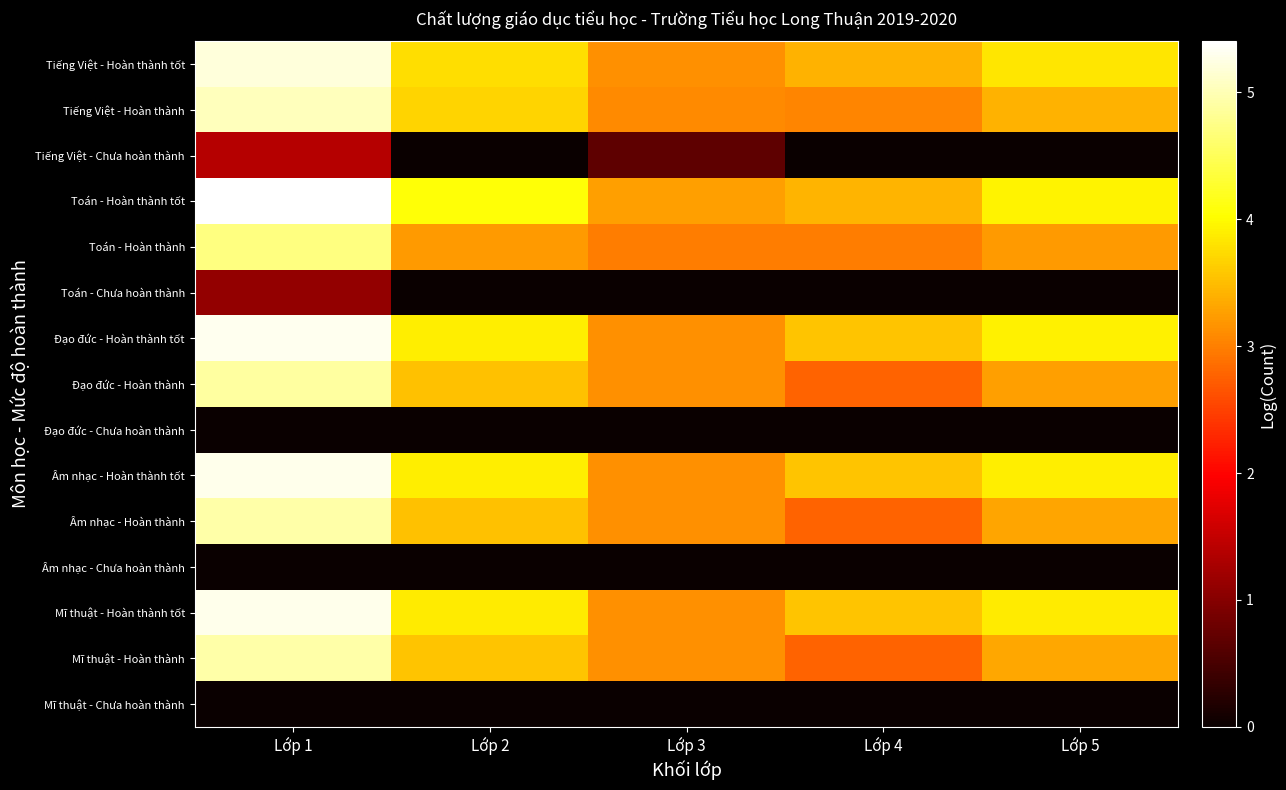

Reading left to right, extract all data points from this chart.

Tiếng Việt - Hoàn thành tốt: Lớp 1=5.2	Lớp 2=3.8	Lớp 3=3.1	Lớp 4=3.4	Lớp 5=3.8
Tiếng Việt - Hoàn thành: Lớp 1=5.0	Lớp 2=3.7	Lớp 3=3.1	Lớp 4=3.0	Lớp 5=3.4
Tiếng Việt - Chưa hoàn thành: Lớp 1=1.4	Lớp 2=0.0	Lớp 3=0.7	Lớp 4=0.0	Lớp 5=0.0
Toán - Hoàn thành tốt: Lớp 1=5.4	Lớp 2=4.1	Lớp 3=3.3	Lớp 4=3.4	Lớp 5=3.9
Toán - Hoàn thành: Lớp 1=4.7	Lớp 2=3.2	Lớp 3=3.0	Lớp 4=3.0	Lớp 5=3.2
Toán - Chưa hoàn thành: Lớp 1=1.1	Lớp 2=0.0	Lớp 3=0.0	Lớp 4=0.0	Lớp 5=0.0
Đạo đức - Hoàn thành tốt: Lớp 1=5.3	Lớp 2=3.9	Lớp 3=3.1	Lớp 4=3.6	Lớp 5=3.9
Đạo đức - Hoàn thành: Lớp 1=4.9	Lớp 2=3.5	Lớp 3=3.1	Lớp 4=2.8	Lớp 5=3.3
Đạo đức - Chưa hoàn thành: Lớp 1=0.0	Lớp 2=0.0	Lớp 3=0.0	Lớp 4=0.0	Lớp 5=0.0
Âm nhạc - Hoàn thành tốt: Lớp 1=5.3	Lớp 2=3.9	Lớp 3=3.1	Lớp 4=3.6	Lớp 5=3.9
Âm nhạc - Hoàn thành: Lớp 1=4.9	Lớp 2=3.5	Lớp 3=3.1	Lớp 4=2.8	Lớp 5=3.3
Âm nhạc - Chưa hoàn thành: Lớp 1=0.0	Lớp 2=0.0	Lớp 3=0.0	Lớp 4=0.0	Lớp 5=0.0
Mĩ thuật - Hoàn thành tốt: Lớp 1=5.3	Lớp 2=3.9	Lớp 3=3.1	Lớp 4=3.6	Lớp 5=3.9
Mĩ thuật - Hoàn thành: Lớp 1=4.9	Lớp 2=3.6	Lớp 3=3.1	Lớp 4=2.8	Lớp 5=3.3
Mĩ thuật - Chưa hoàn thành: Lớp 1=0.0	Lớp 2=0.0	Lớp 3=0.0	Lớp 4=0.0	Lớp 5=0.0